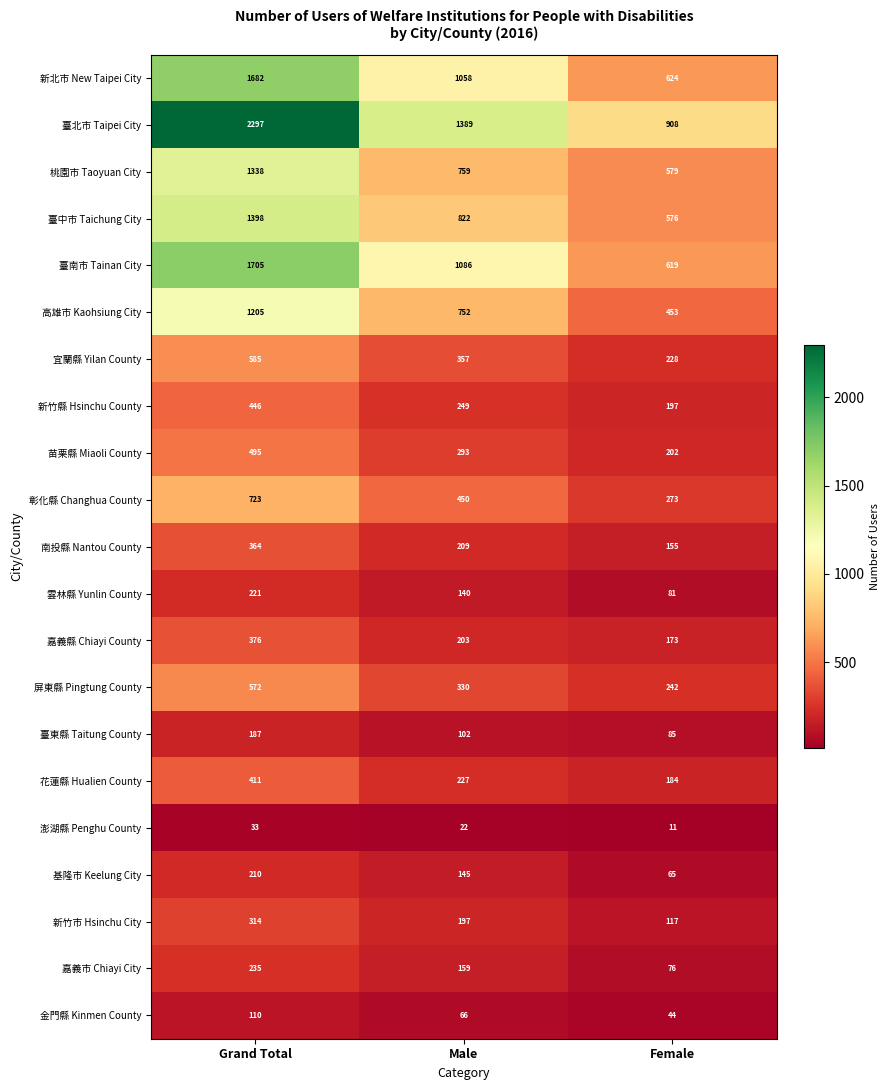

List the series in order of their peak value, highest first.

臺北市 Taipei City, 臺南市 Tainan City, 新北市 New Taipei City, 臺中市 Taichung City, 桃園市 Taoyuan City, 高雄市 Kaohsiung City, 彰化縣 Changhua County, 宜蘭縣 Yilan County, 屏東縣 Pingtung County, 苗栗縣 Miaoli County, 新竹縣 Hsinchu County, 花蓮縣 Hualien County, 嘉義縣 Chiayi County, 南投縣 Nantou County, 新竹市 Hsinchu City, 嘉義市 Chiayi City, 雲林縣 Yunlin County, 基隆市 Keelung City, 臺東縣 Taitung County, 金門縣 Kinmen County, 澎湖縣 Penghu County